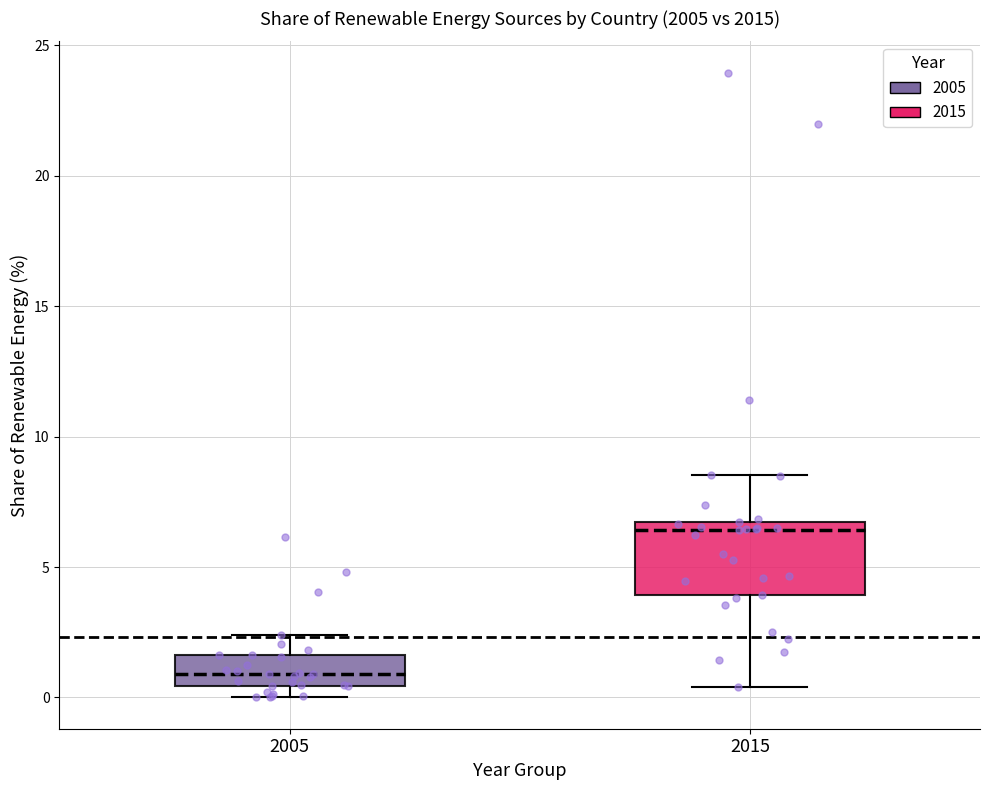

Where is the lower edge of the box at x = 2015 on the y-axis? The values are not printed on the chart, so give them approximately, as read against the axis.

4.0